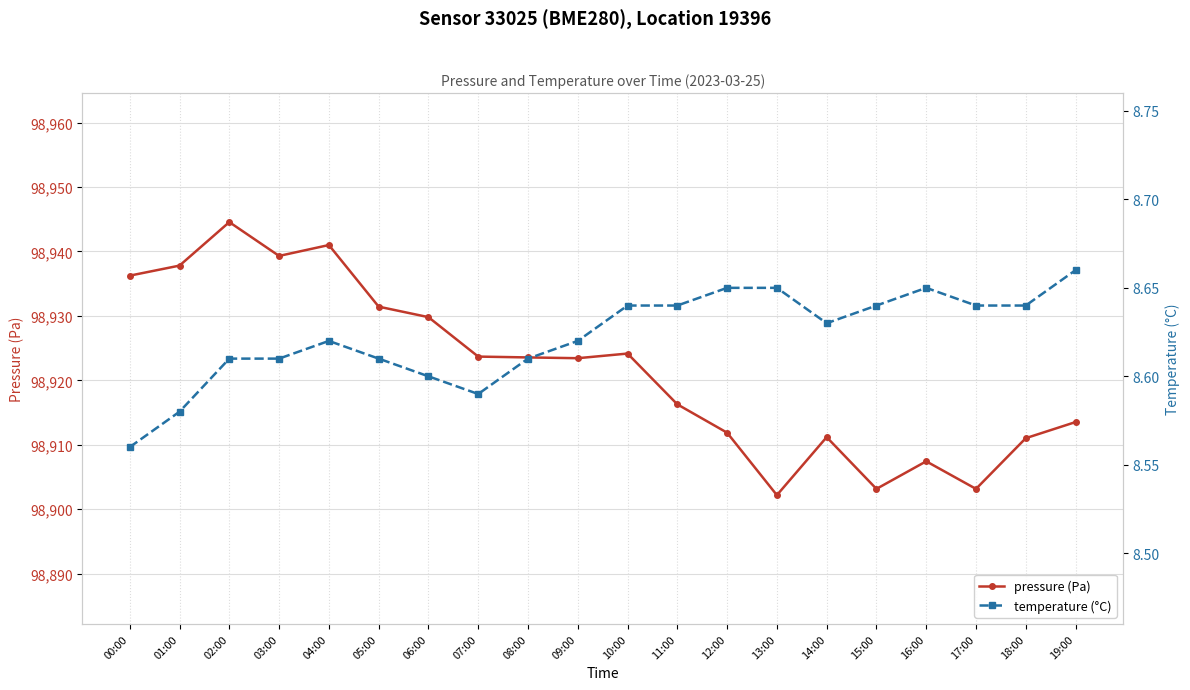

What position from the right is 13:00?

7